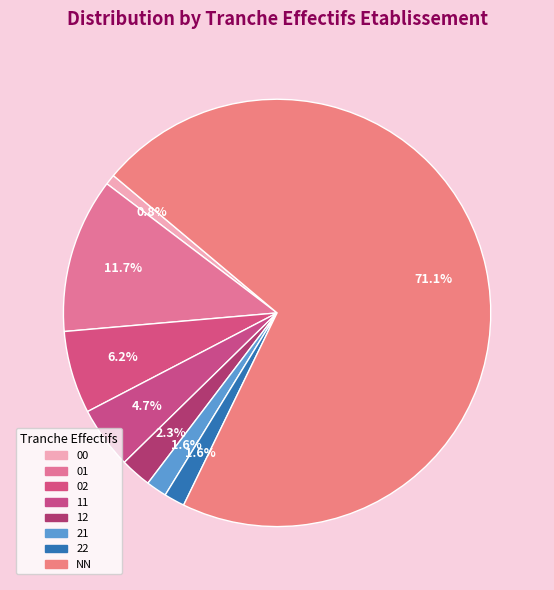

Count the number of slices in the pie.

8